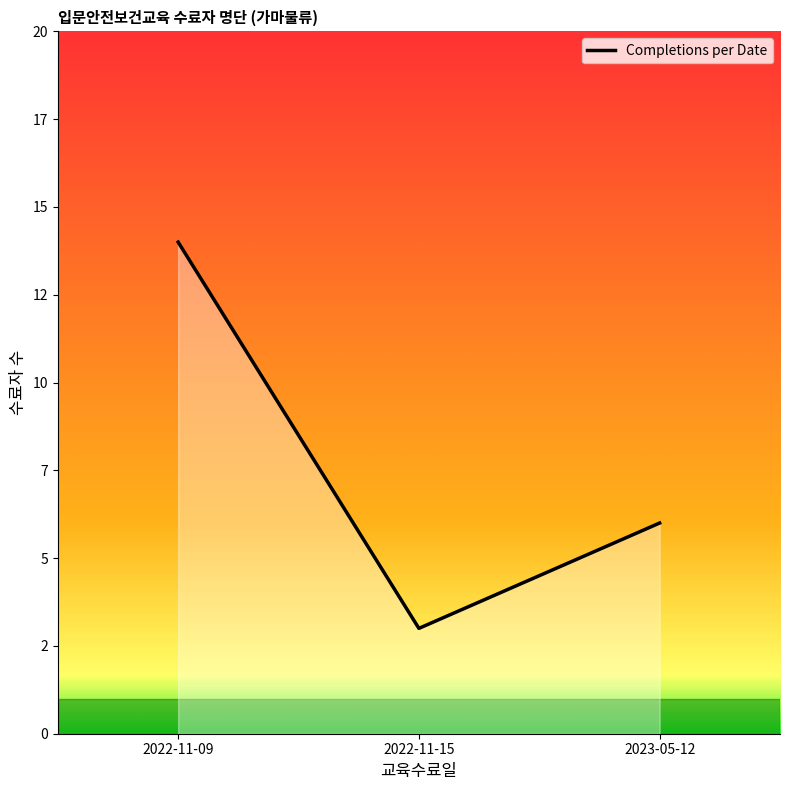

Rank the categories by value from lowest to highest.

2022-11-15, 2023-05-12, 2022-11-09